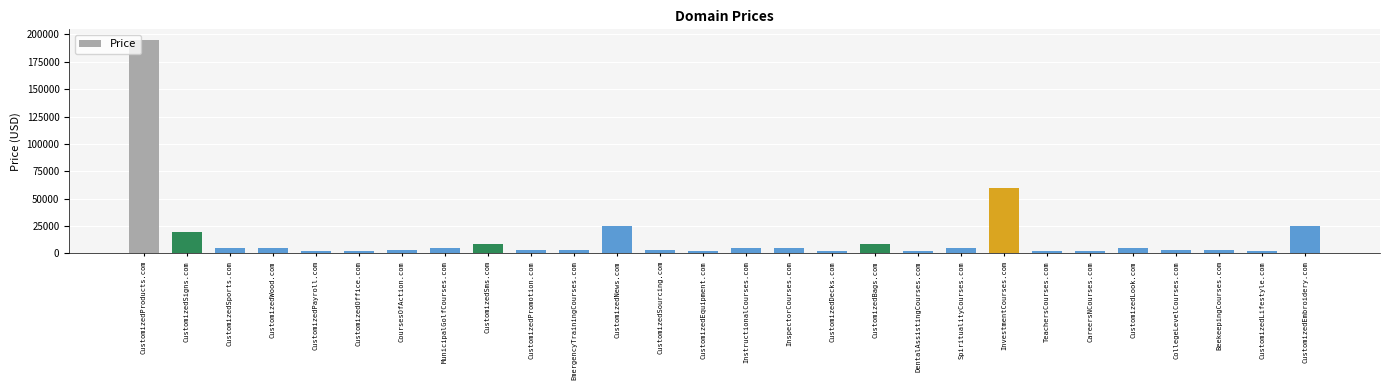

The value at MunicipalGolfCourses.com is 4888. True or false?

True